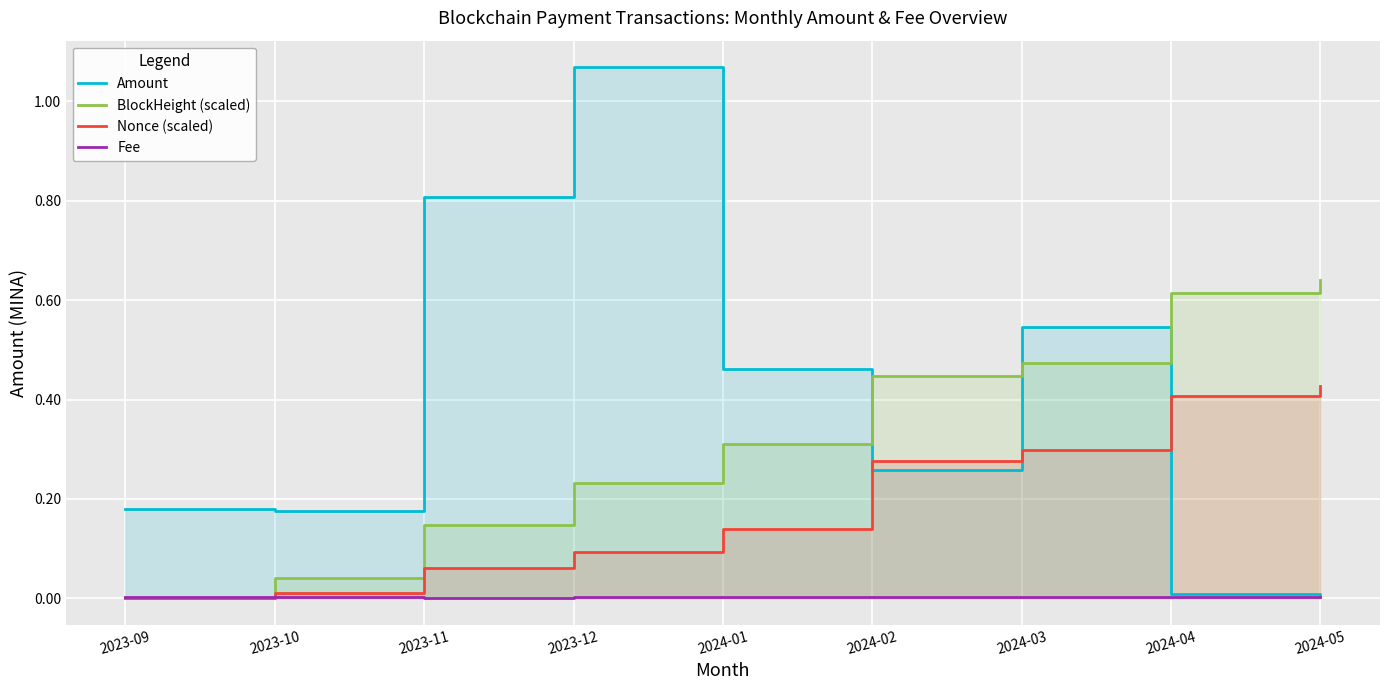

True or false: Fee and Amount intersect in this chart.

False